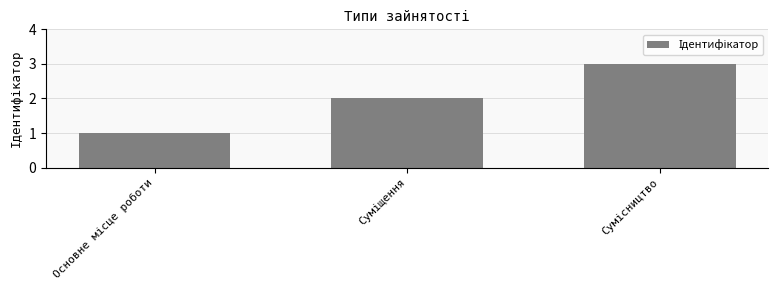

What is the sum of all values?

6